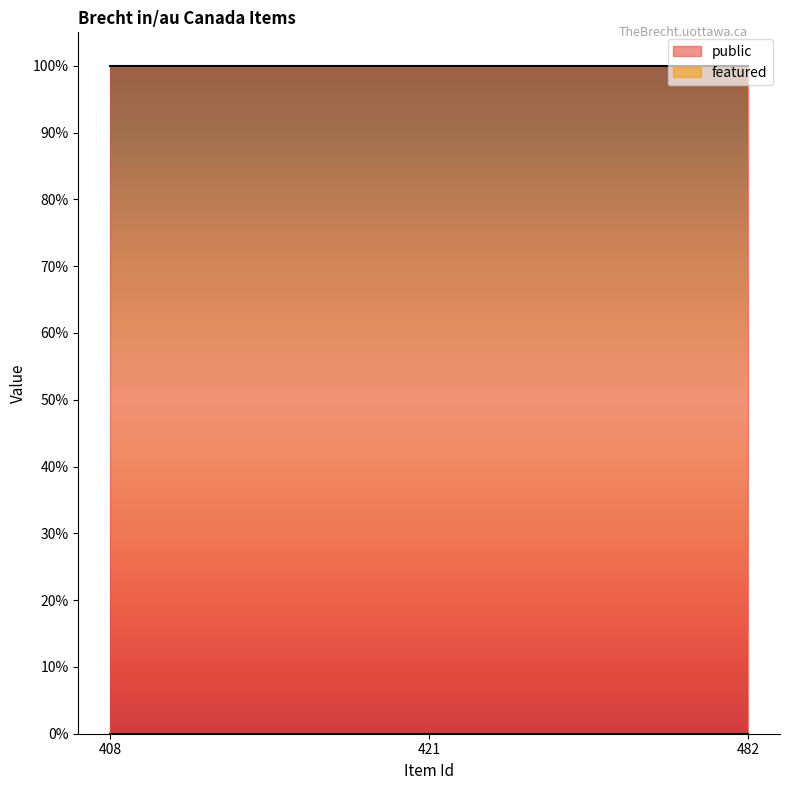

Does the chart display data point markers on the line(s)?

No